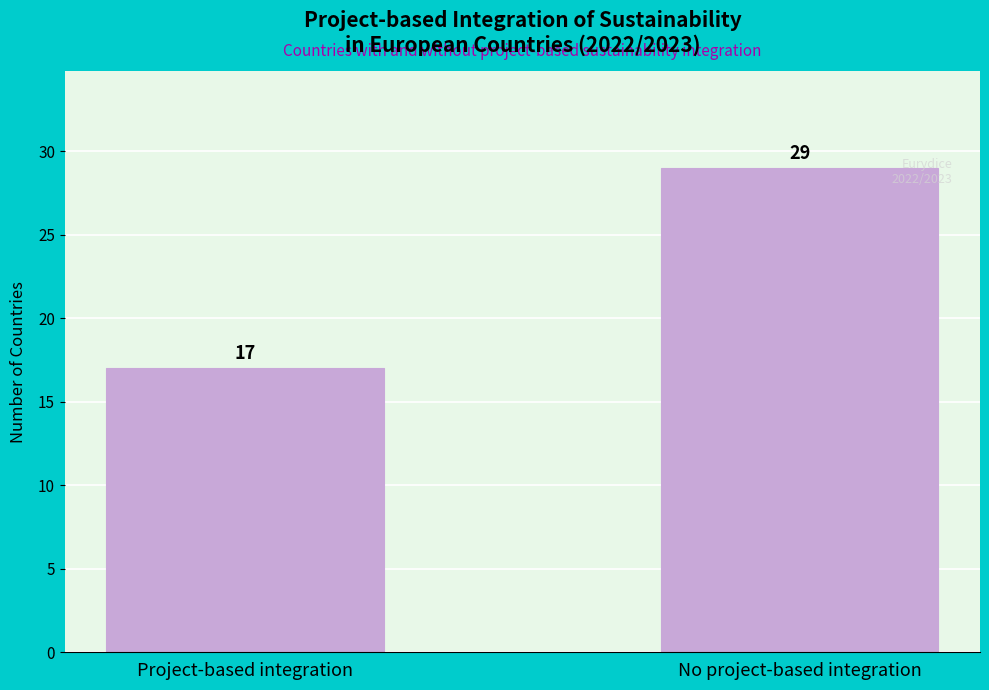

Reading left to right, what are all the values shown in this chart?

17	29